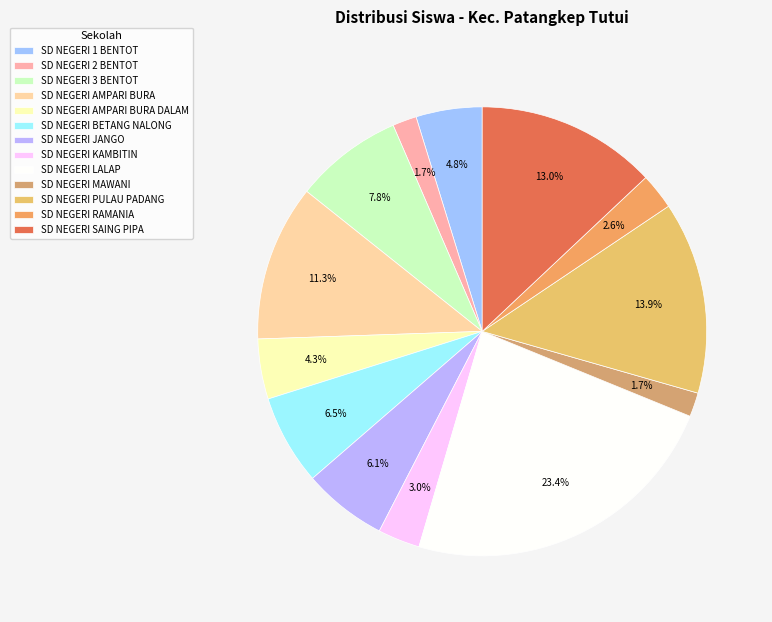

Which has a higher value, SD NEGERI AMPARI BURA or SD NEGERI 2 BENTOT?

SD NEGERI AMPARI BURA